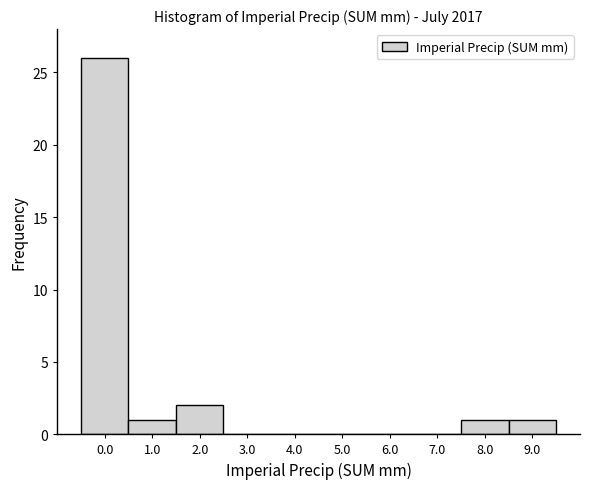

How tall is the bar that spans 8.5 to 9.5 on the x-axis? The values are not printed on the chart, so give them approximately, as read against the axis.

1